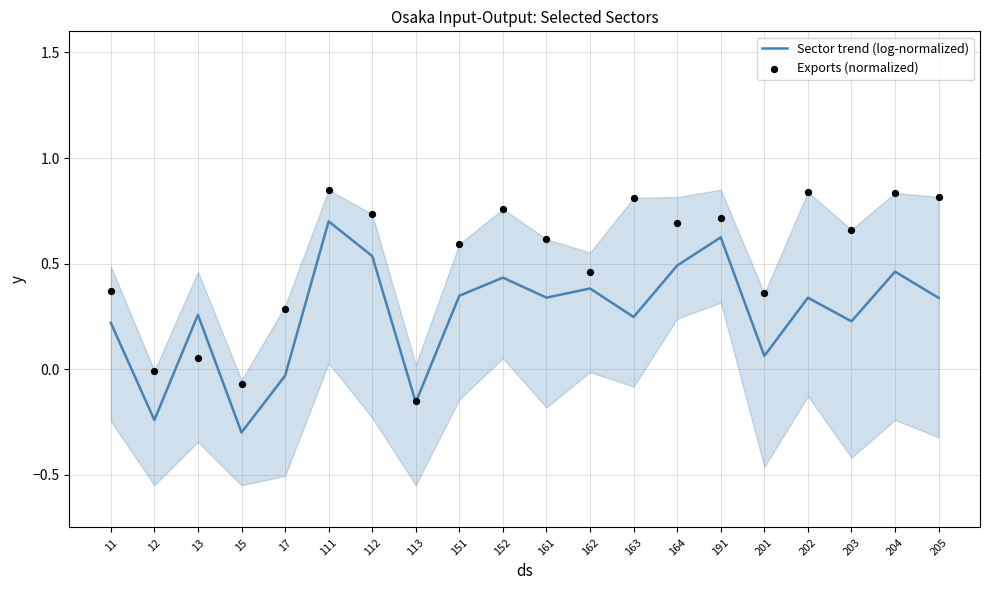

Which series has the largest Y range (max minus min)?

Sector trend (log-normalized)